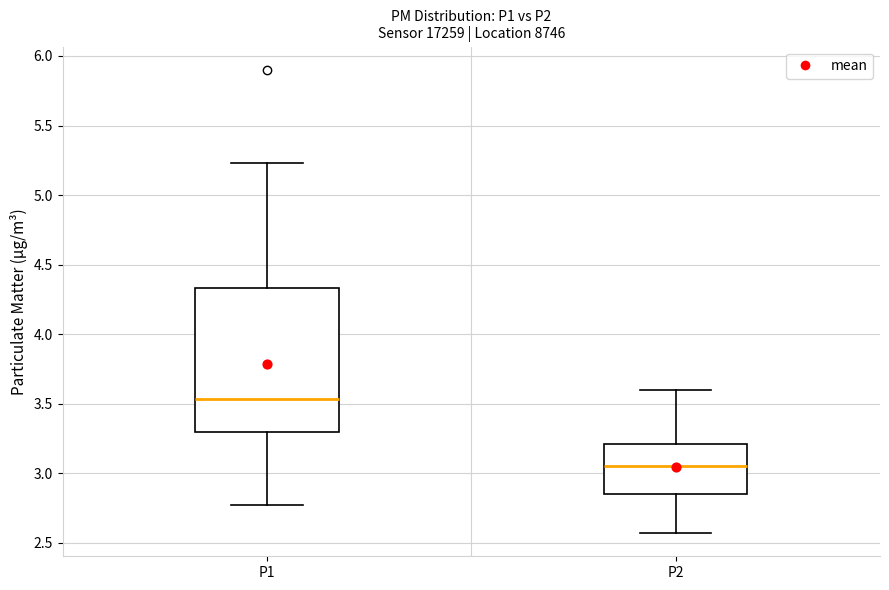

Reading left to right, read every box against the y-axis: the position of its median line, the range the box covers, and the ends of its whiskers. The values are not printed on the chart, so give them approximately, as read against the axis.

P1: median 3.55, box 3.30 to 4.35, whiskers 2.75 to 5.25
P2: median 3.05, box 2.85 to 3.20, whiskers 2.55 to 3.60